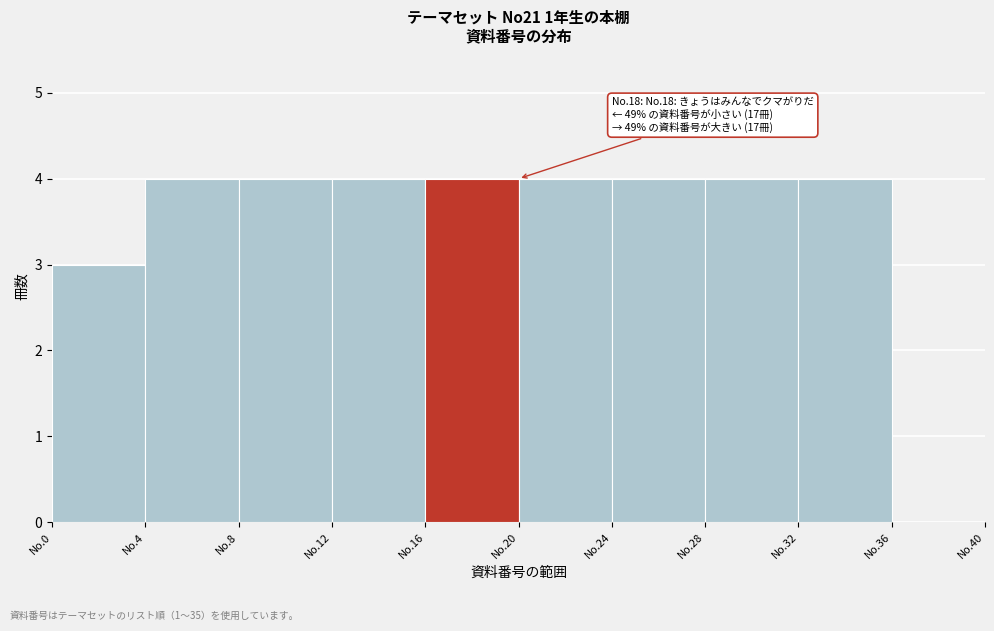

Reading left to right, extract all data points from this chart.

No.0=3	No.4=4	No.8=4	No.12=4	No.16=4	No.20=4	No.24=4	No.28=4	No.32=4	No.36=0